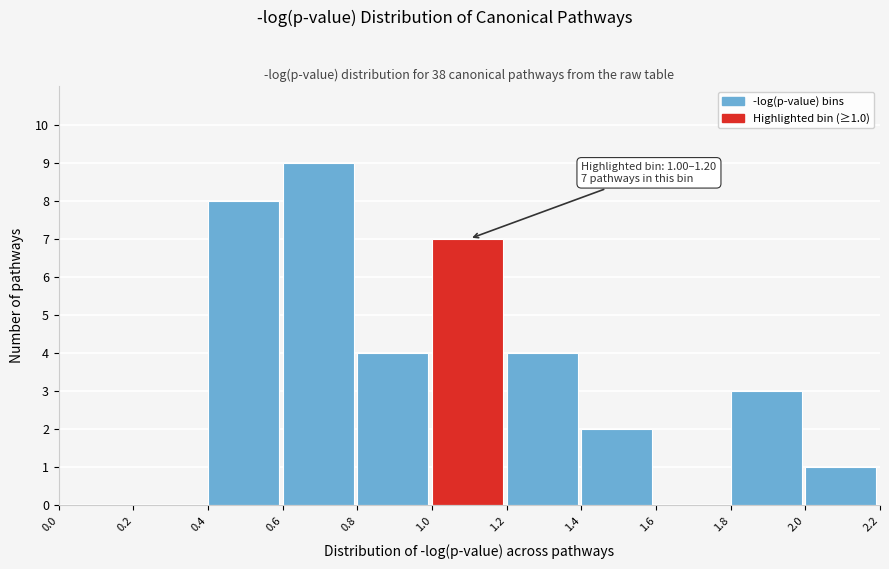

Over which range of the x-axis is the bar tallest?

0.6 to 0.8